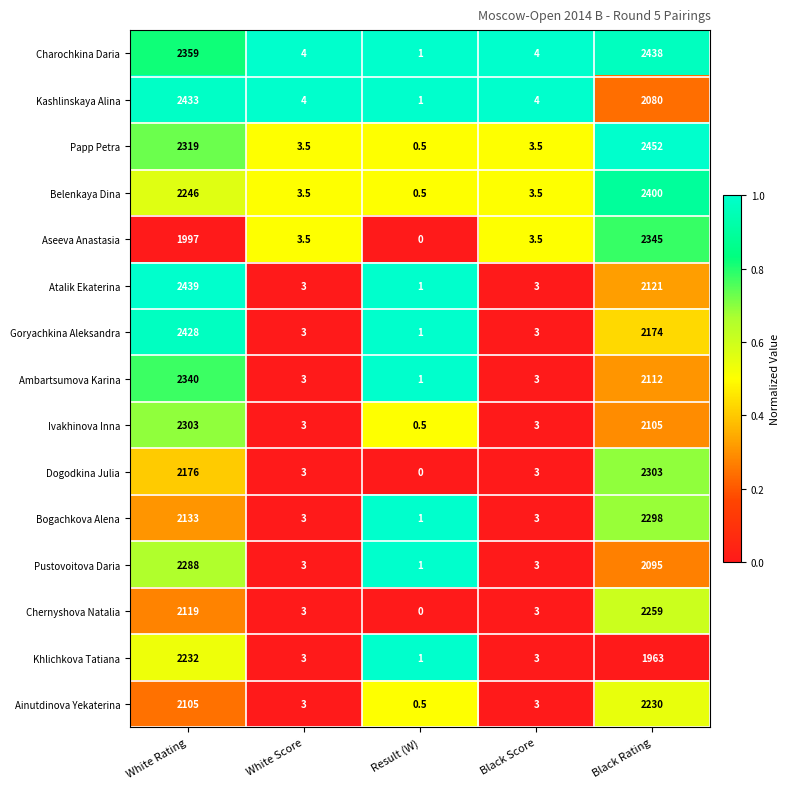

At which label does Pustovoitova Daria first exceed 3?

White Rating